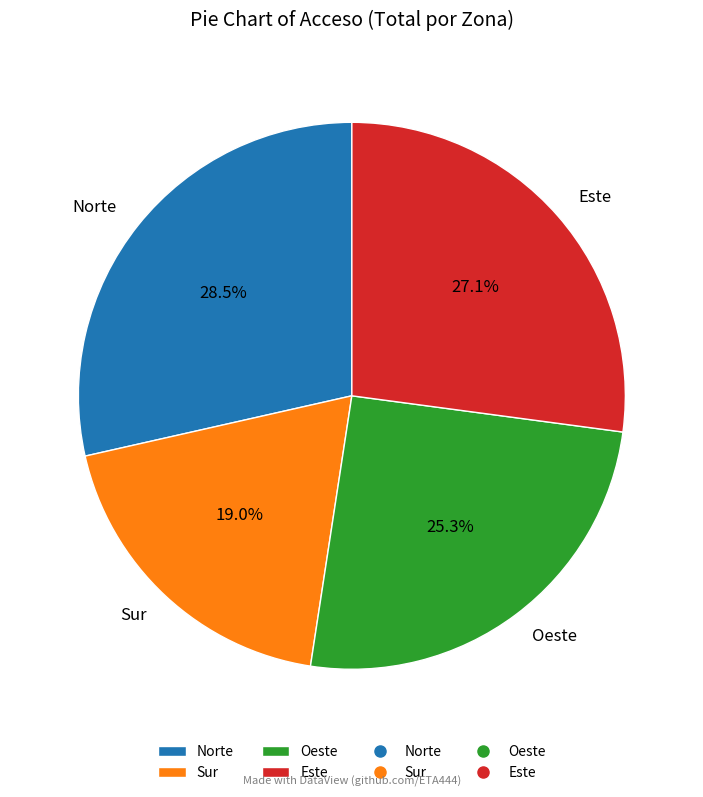

Is there a majority slice in this chart?

No